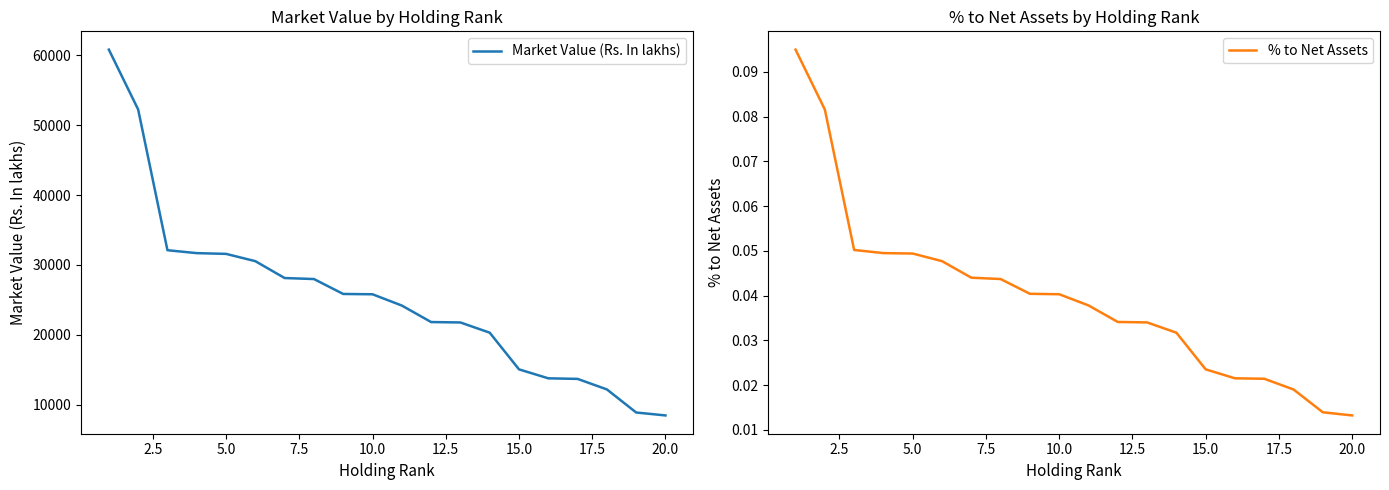

True or false: % to Net Assets has a value of 0.1 at 2.5.

True